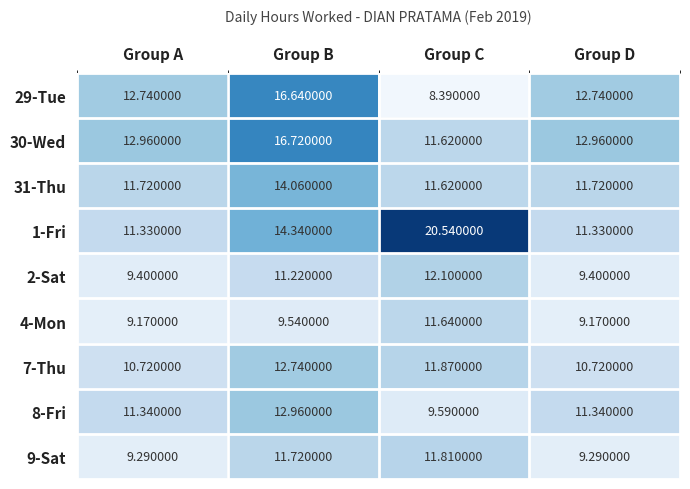

At which category is the sum across all series the highest?

Group B